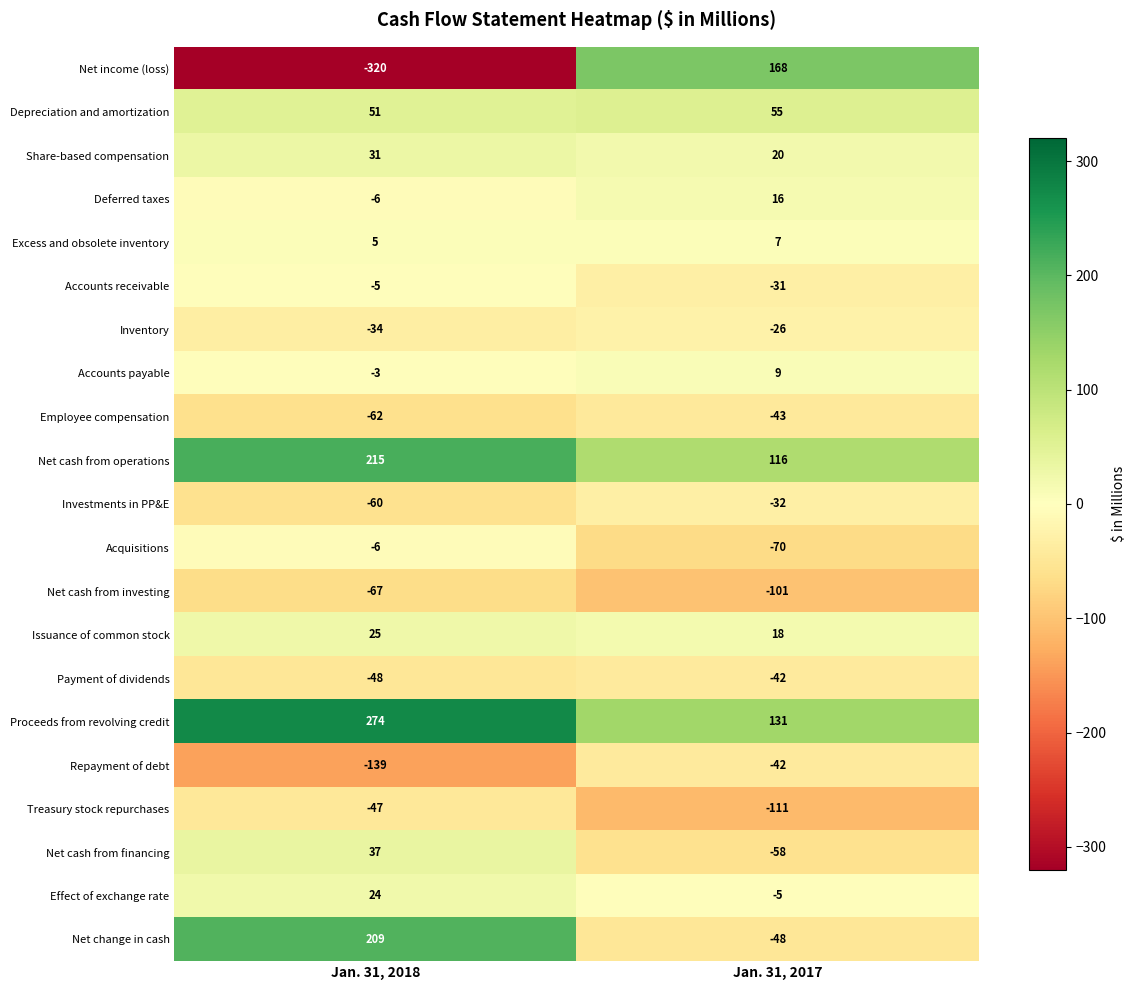

Rank the categories by Repayment of debt value from highest to lowest.

Jan. 31, 2017, Jan. 31, 2018